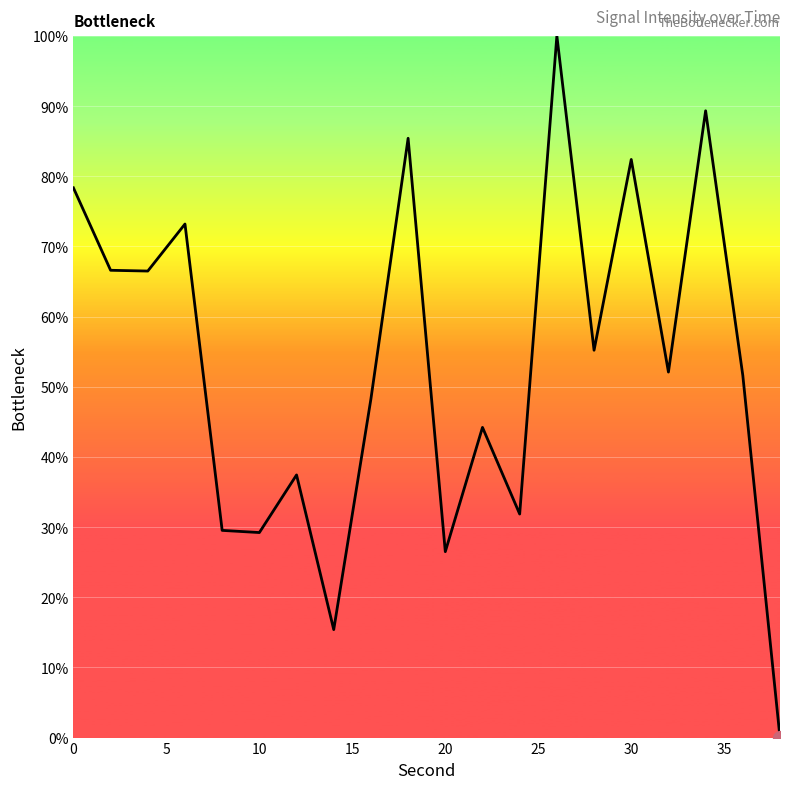

What is the maximum value shown in the chart?

100.0